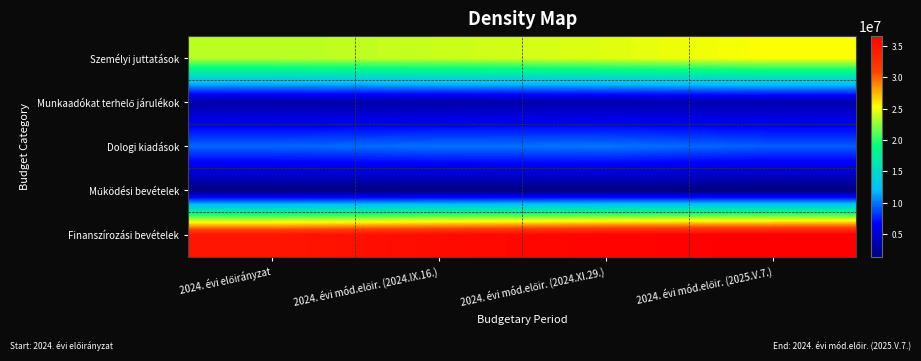

Rank the series at 2024. évi mód.előir. (2025.V.7.) from highest to lowest value.

Finanszírozási bevételek, Személyi juttatások, Dologi kiadások, Munkaadókat terhelő járulékok, Működési bevételek